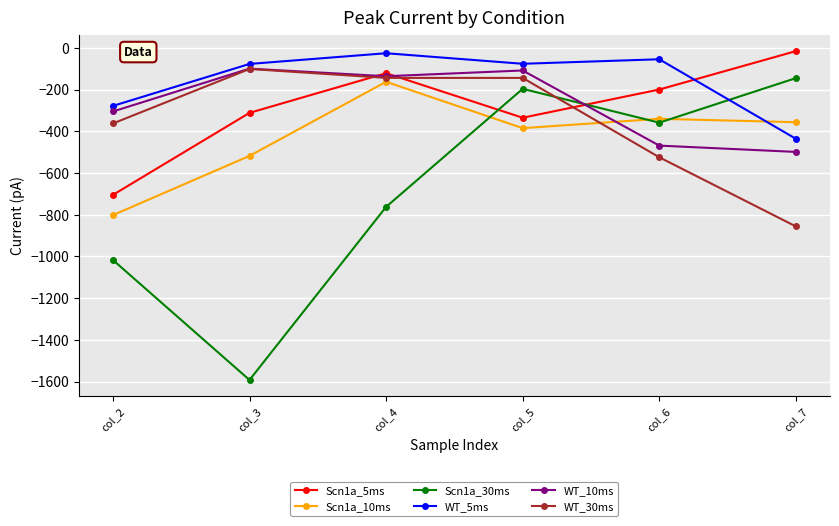

What is the sum of all WT_10ms values?

-1618.1